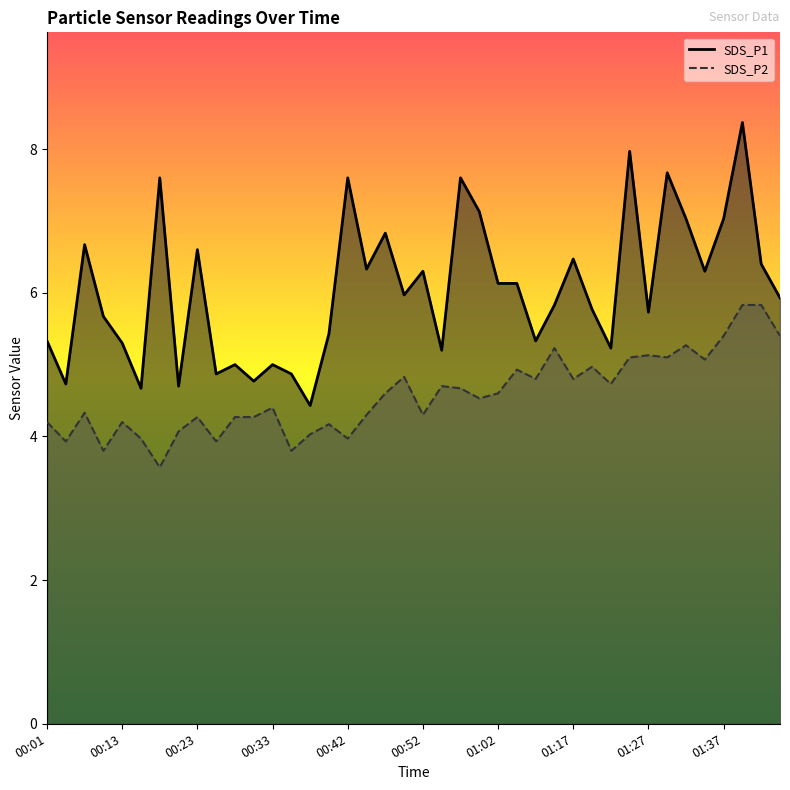

Read the SDS_P2 value at 01:32.

5.3